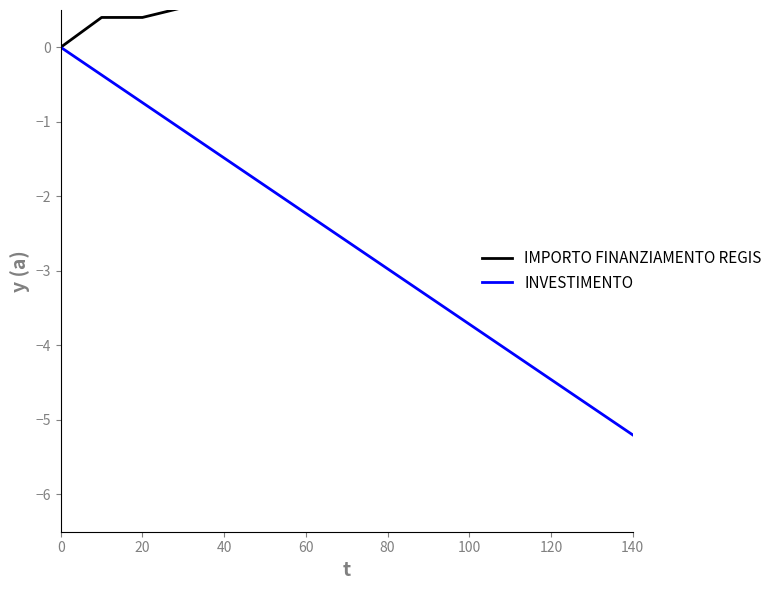

Is it true that INVESTIMENTO equals -2.2 at 60?

True